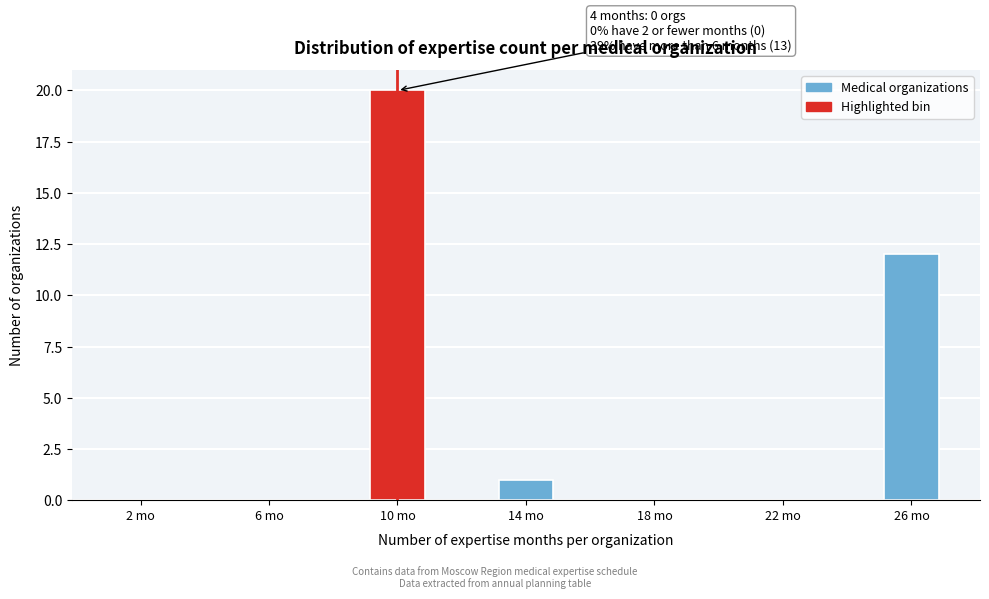

Reading left to right, extract all data points from this chart.

2 mo=0	6 mo=0	10 mo=20	14 mo=1	18 mo=0	22 mo=0	26 mo=12